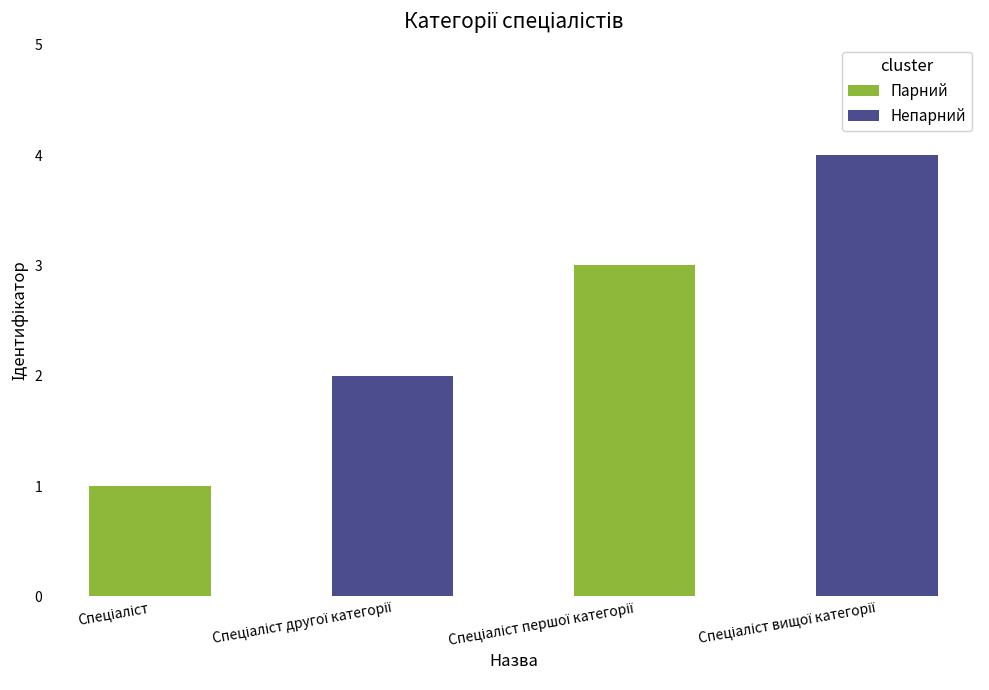

What is the sum of all values?

10